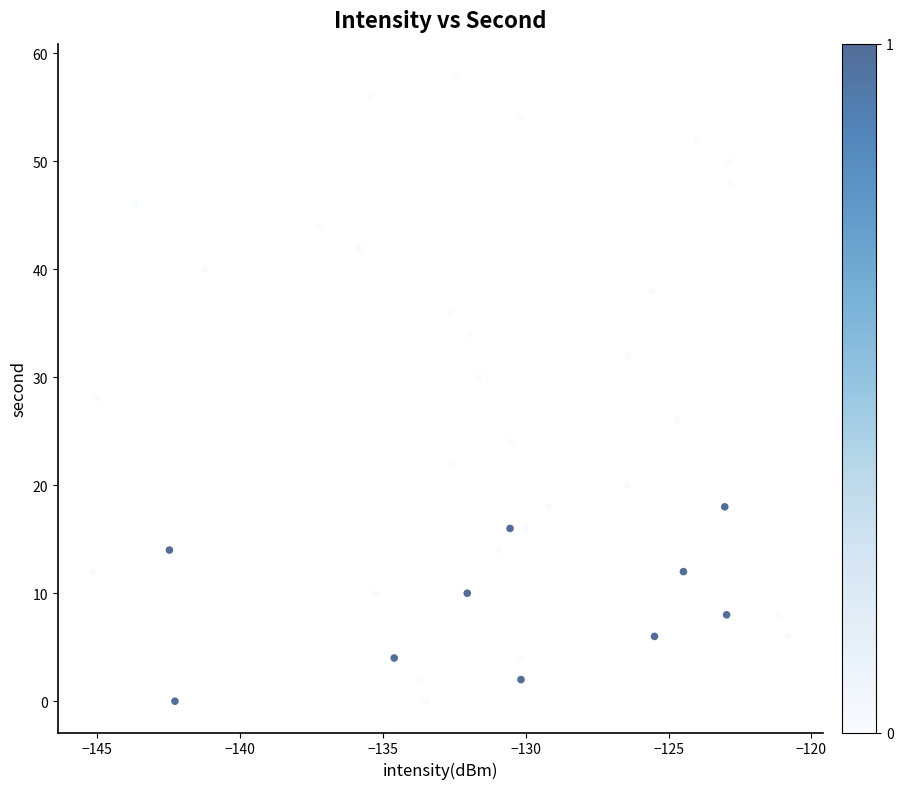

What is the range of Y values (max minus min)?

58